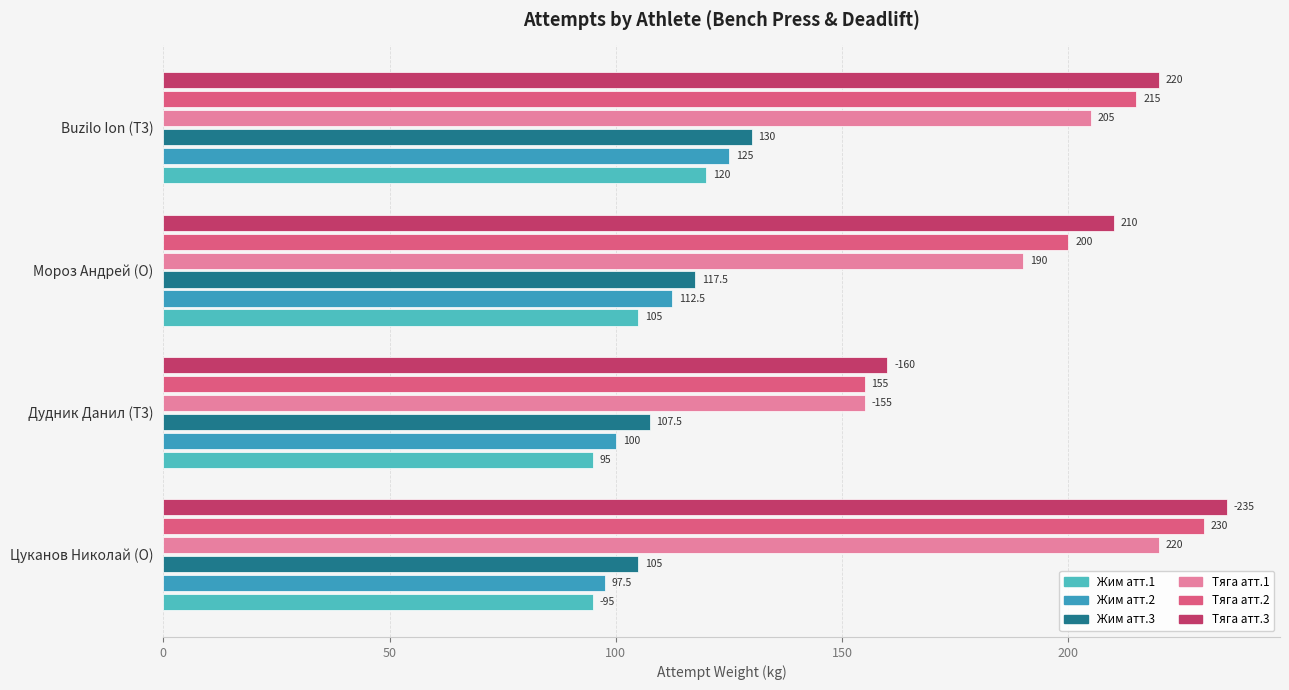

What are all the series names shown in the legend?

Жим атт.1, Жим атт.2, Жим атт.3, Тяга атт.1, Тяга атт.2, Тяга атт.3